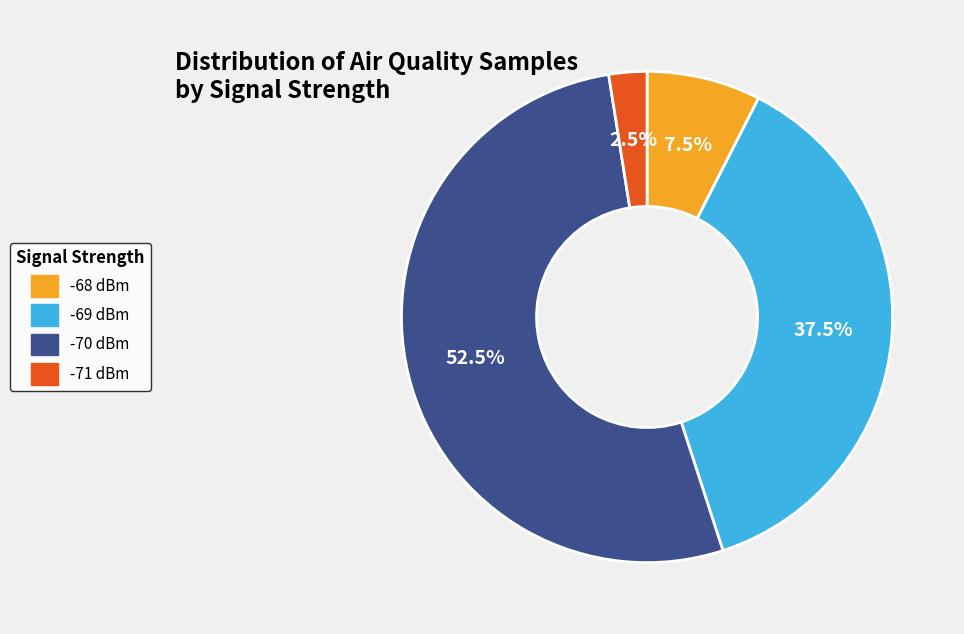

Which category has the biggest portion of the pie?

-70 dBm